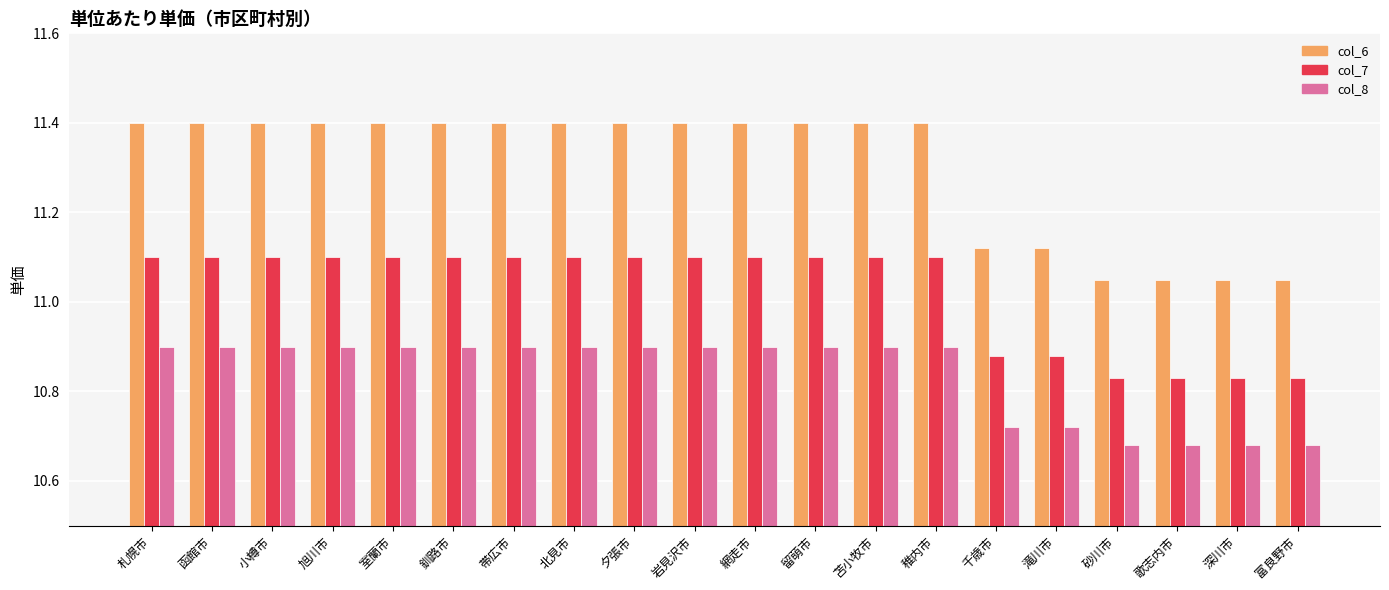

What are all the series names shown in the legend?

col_6, col_7, col_8